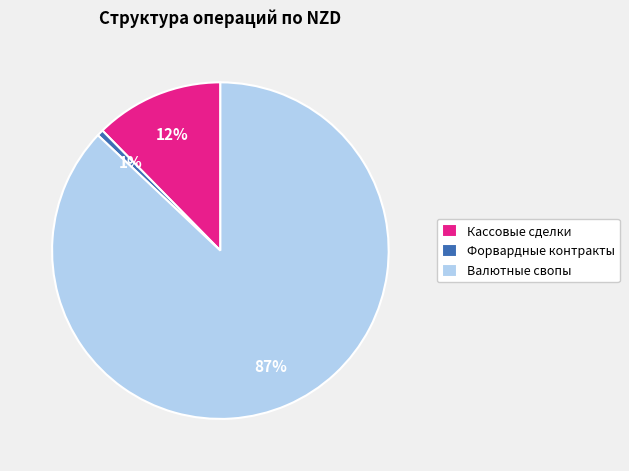

To the nearest percent, what portion does Валютные свопы represent?

87%